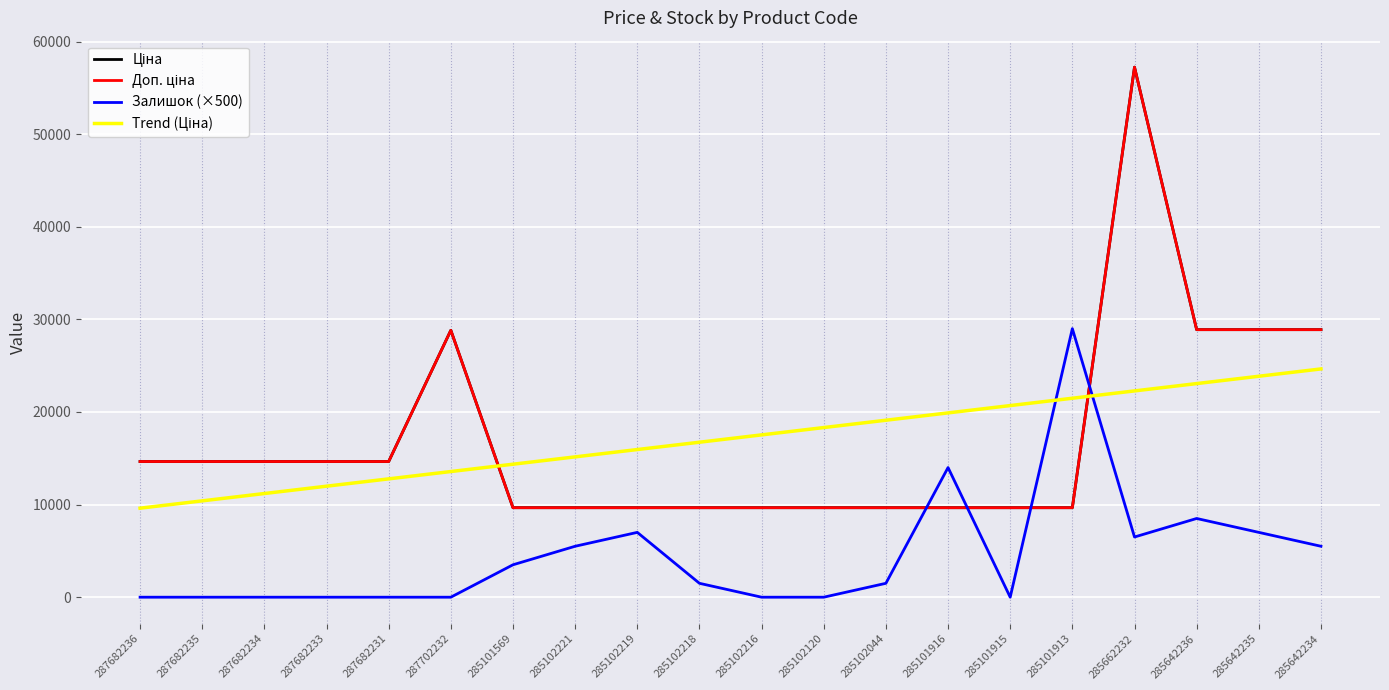

List the labels in order of Trend (Ціна) value, smallest first.

287682236, 287682235, 287682234, 287682233, 287682231, 287702232, 285101569, 285102221, 285102219, 285102218, 285102216, 285102120, 285102044, 285101916, 285101915, 285101913, 285662232, 285642236, 285642235, 285642234